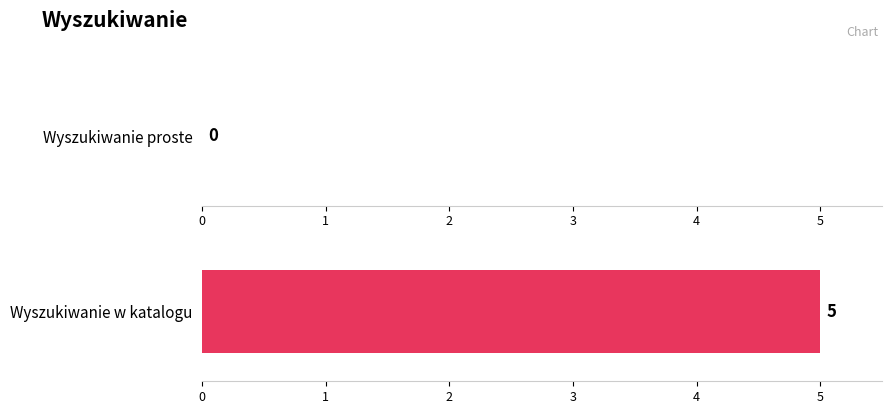

The Wyszukiwanie w katalogu series shows -2 at 0. True or false?

False